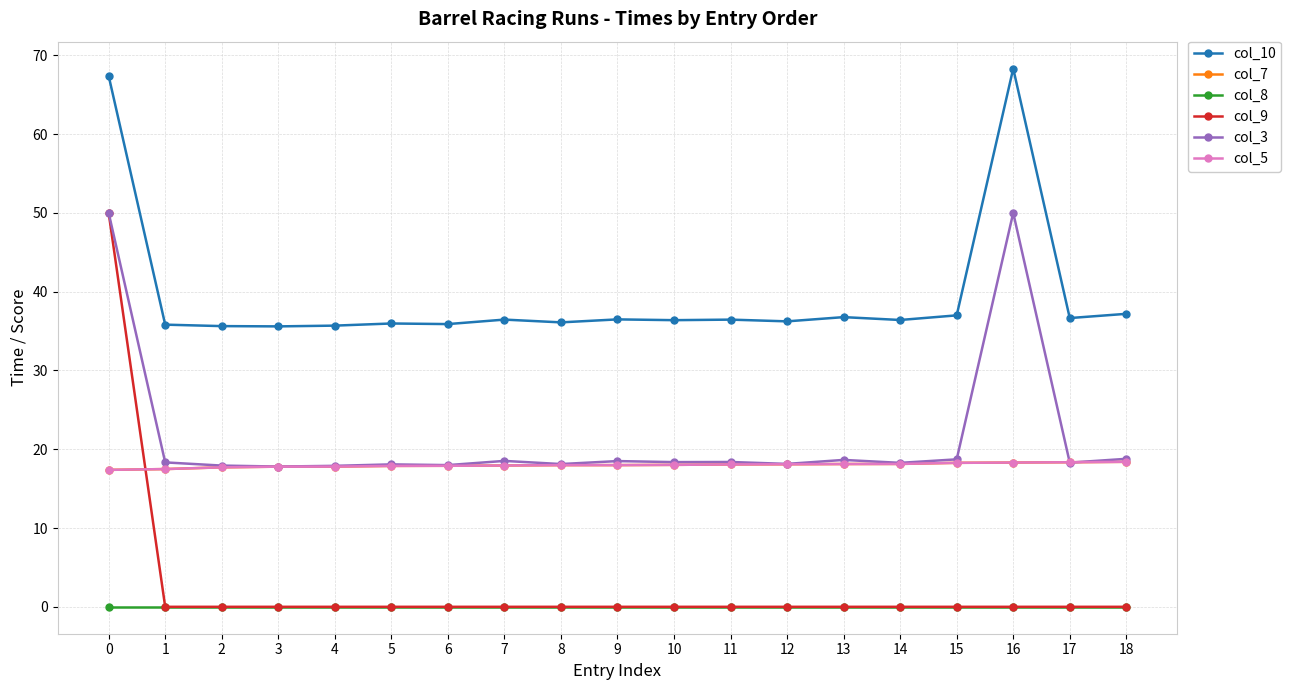

Which series has the widest spread of values?

col_9